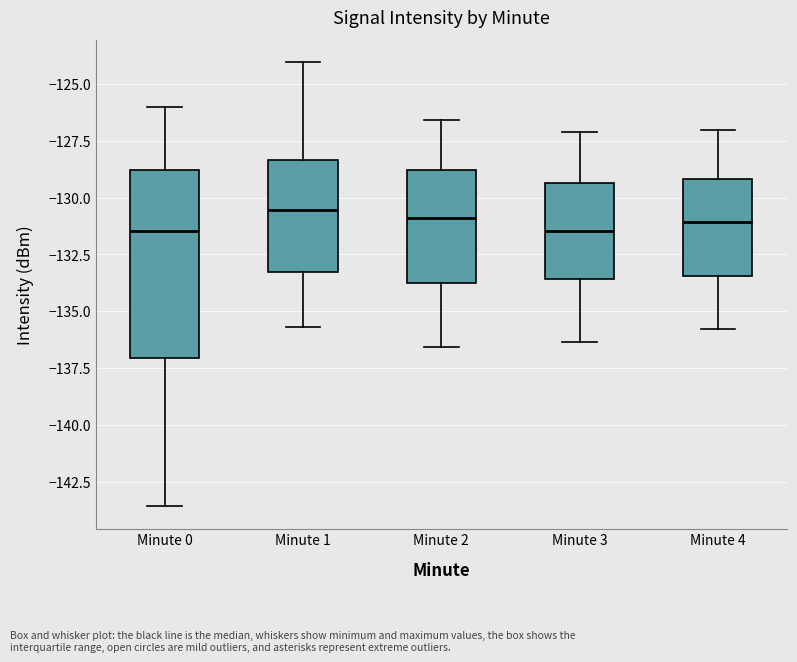

Reading left to right, transcribe this box plot: for each box, give where its median line is, the range the box spans, and where its two whiskers end, as read against the y-axis. The values are not printed on the chart, so give them approximately, as read against the axis.

Minute 0: median -131.5, box -137.0 to -129.0, whiskers -143.5 to -126.0
Minute 1: median -130.5, box -133.5 to -128.5, whiskers -135.5 to -124.0
Minute 2: median -131.0, box -134.0 to -129.0, whiskers -136.5 to -126.5
Minute 3: median -131.5, box -133.5 to -129.5, whiskers -136.5 to -127.0
Minute 4: median -131.0, box -133.5 to -129.0, whiskers -136.0 to -127.0